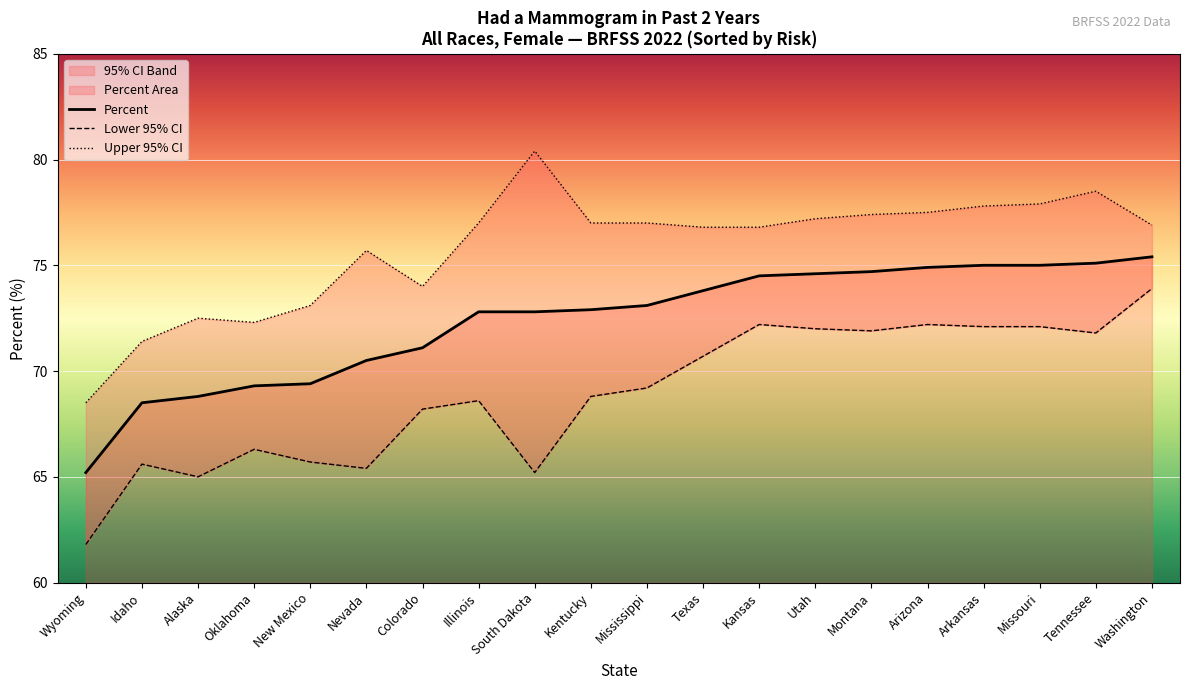

Which series changed the most between Alaska and Kentucky?

Upper 95% CI